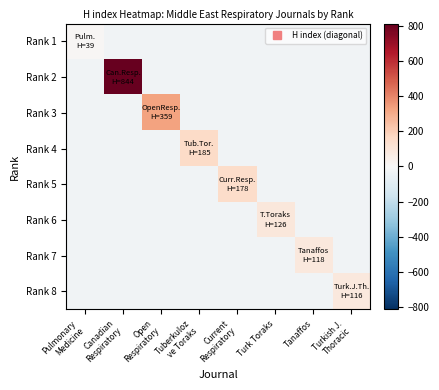

What is the spread (max minus min) of values at Tuberkuloz
ve Toraks?

185.0